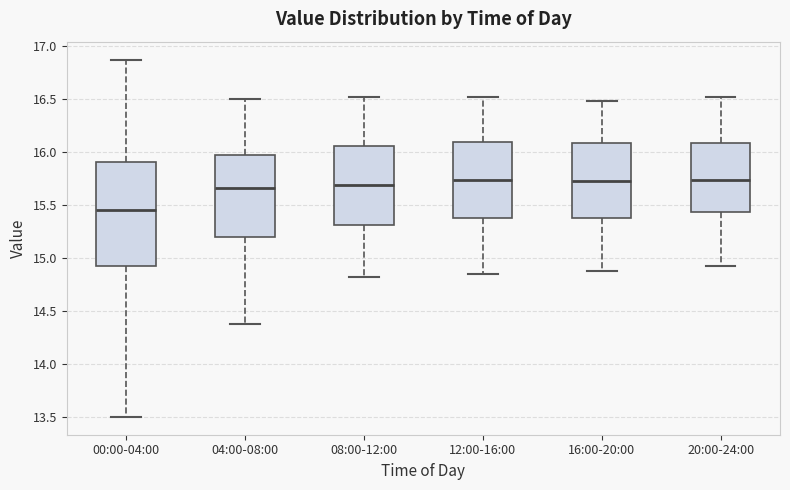

Which box is the tallest, from its lower edge to its upper edge?

00:00-04:00